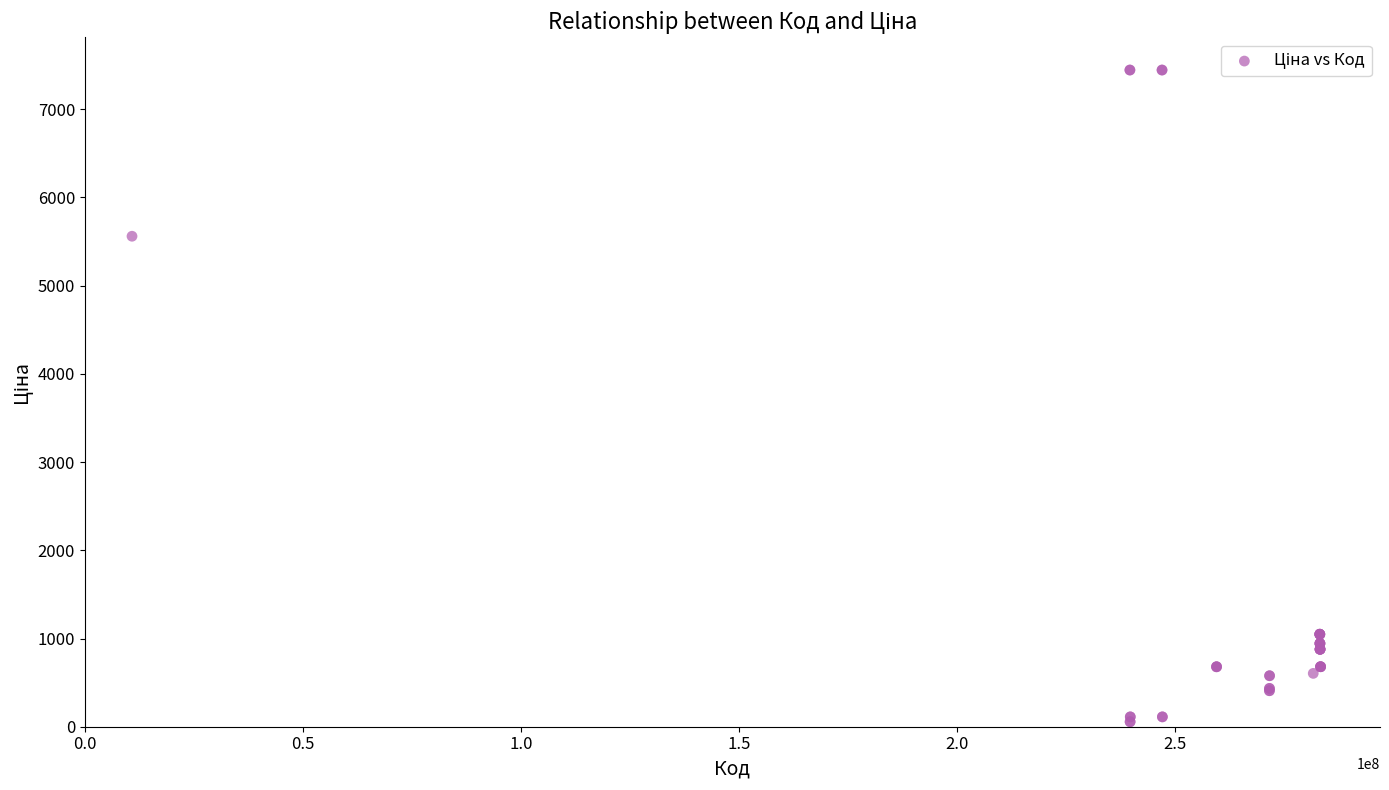

What Y value in the scatter plot is closest to 3750?

5560.3